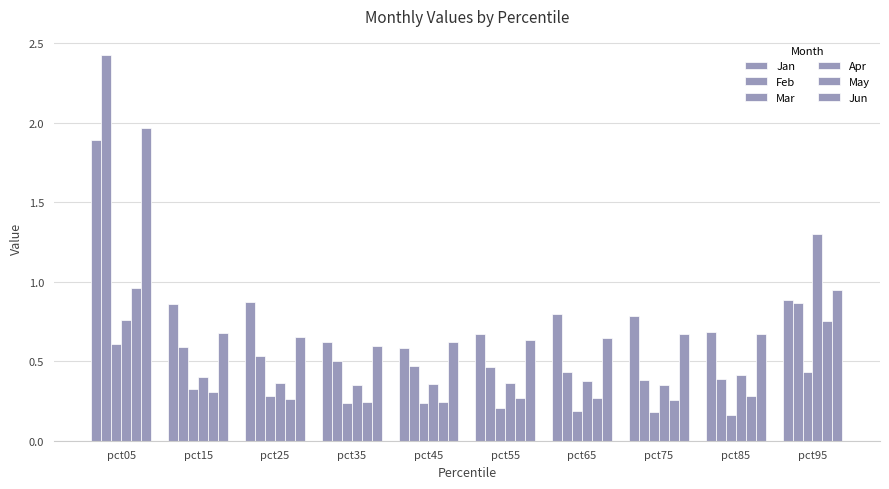

Reading left to right, list all the values displayed in this chart.

Jan: pct05=1.9	pct15=0.9	pct25=0.9	pct35=0.6	pct45=0.6	pct55=0.7	pct65=0.8	pct75=0.8	pct85=0.7	pct95=0.9
Feb: pct05=2.4	pct15=0.6	pct25=0.5	pct35=0.5	pct45=0.5	pct55=0.5	pct65=0.4	pct75=0.4	pct85=0.4	pct95=0.9
Mar: pct05=0.6	pct15=0.3	pct25=0.3	pct35=0.2	pct45=0.2	pct55=0.2	pct65=0.2	pct75=0.2	pct85=0.2	pct95=0.4
Apr: pct05=0.8	pct15=0.4	pct25=0.4	pct35=0.4	pct45=0.4	pct55=0.4	pct65=0.4	pct75=0.3	pct85=0.4	pct95=1.3
May: pct05=1.0	pct15=0.3	pct25=0.3	pct35=0.2	pct45=0.2	pct55=0.3	pct65=0.3	pct75=0.3	pct85=0.3	pct95=0.8
Jun: pct05=2.0	pct15=0.7	pct25=0.7	pct35=0.6	pct45=0.6	pct55=0.6	pct65=0.6	pct75=0.7	pct85=0.7	pct95=0.9